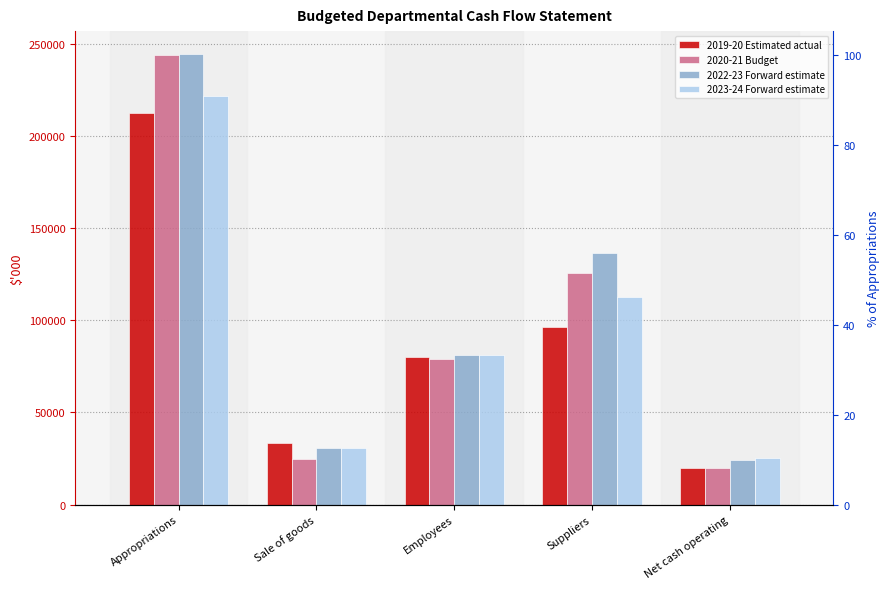

What is the value of the 2022-23 Forward estimate bar at the 1st from the left?

244573